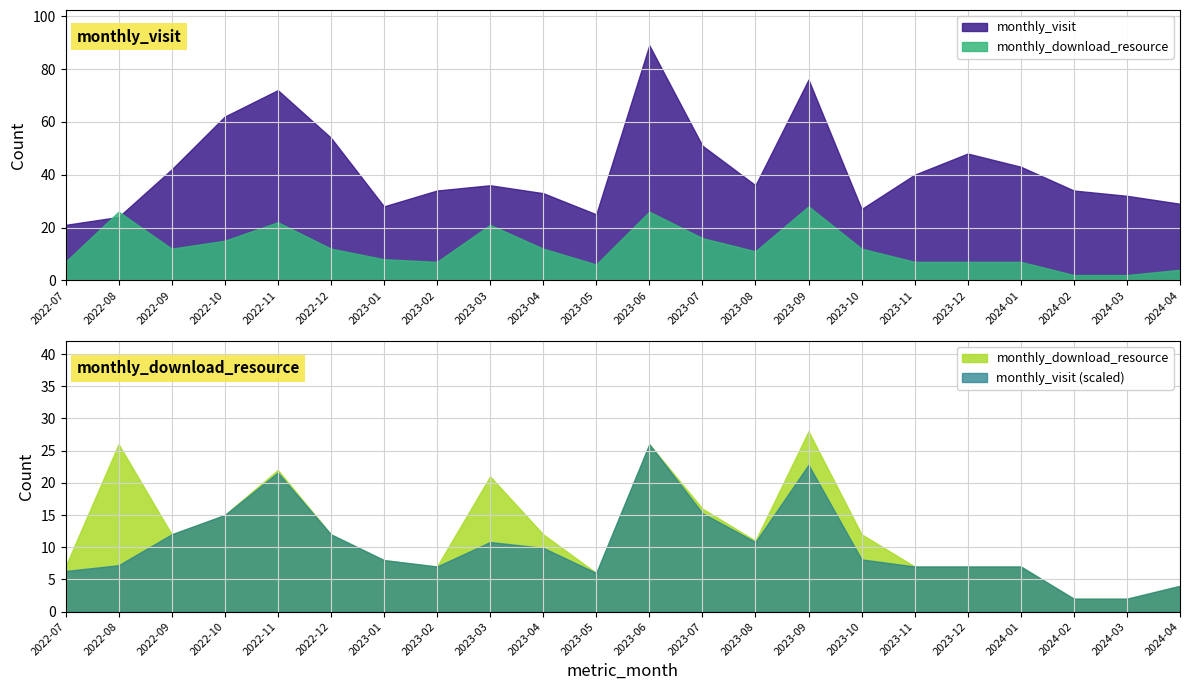

Between which two adjacent categories do monthly_visit and monthly_download_resource first intersect?

2022-07 and 2022-08